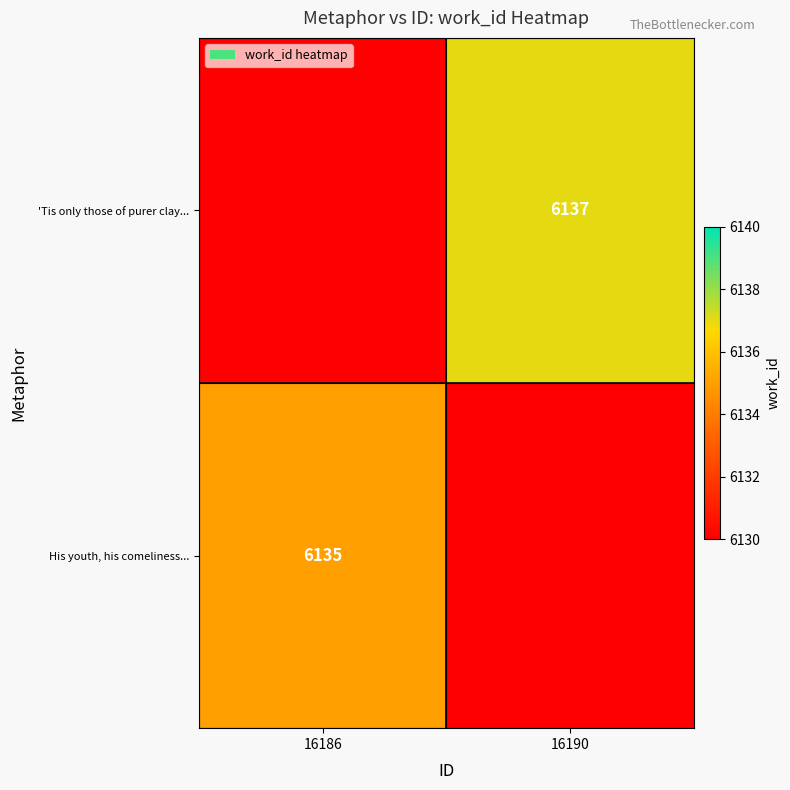

The His youth, his comeliness... series shows 6135 at 16186. True or false?

True